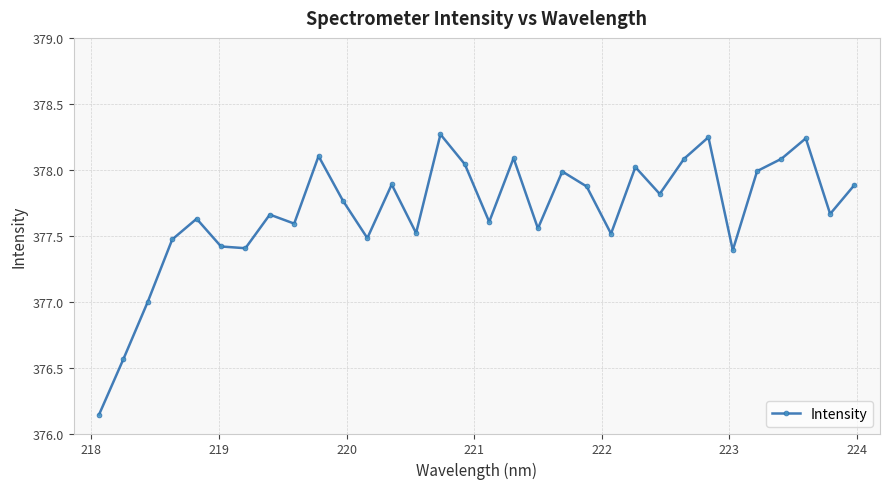

How many interior local peaks (higher than both neighbors) does the data have?

10